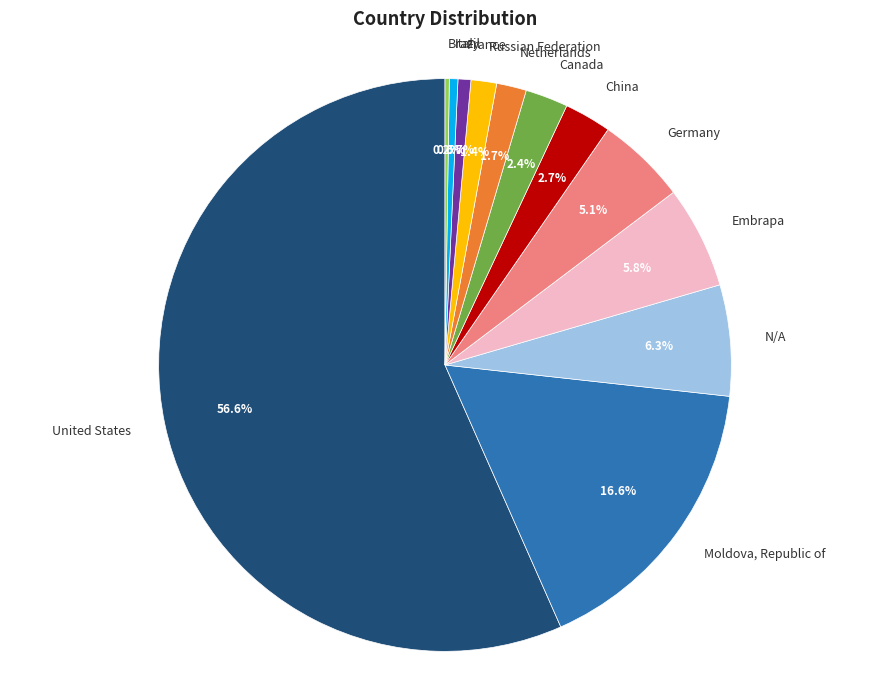

To the nearest percent, what is the average slice percentage?

8%